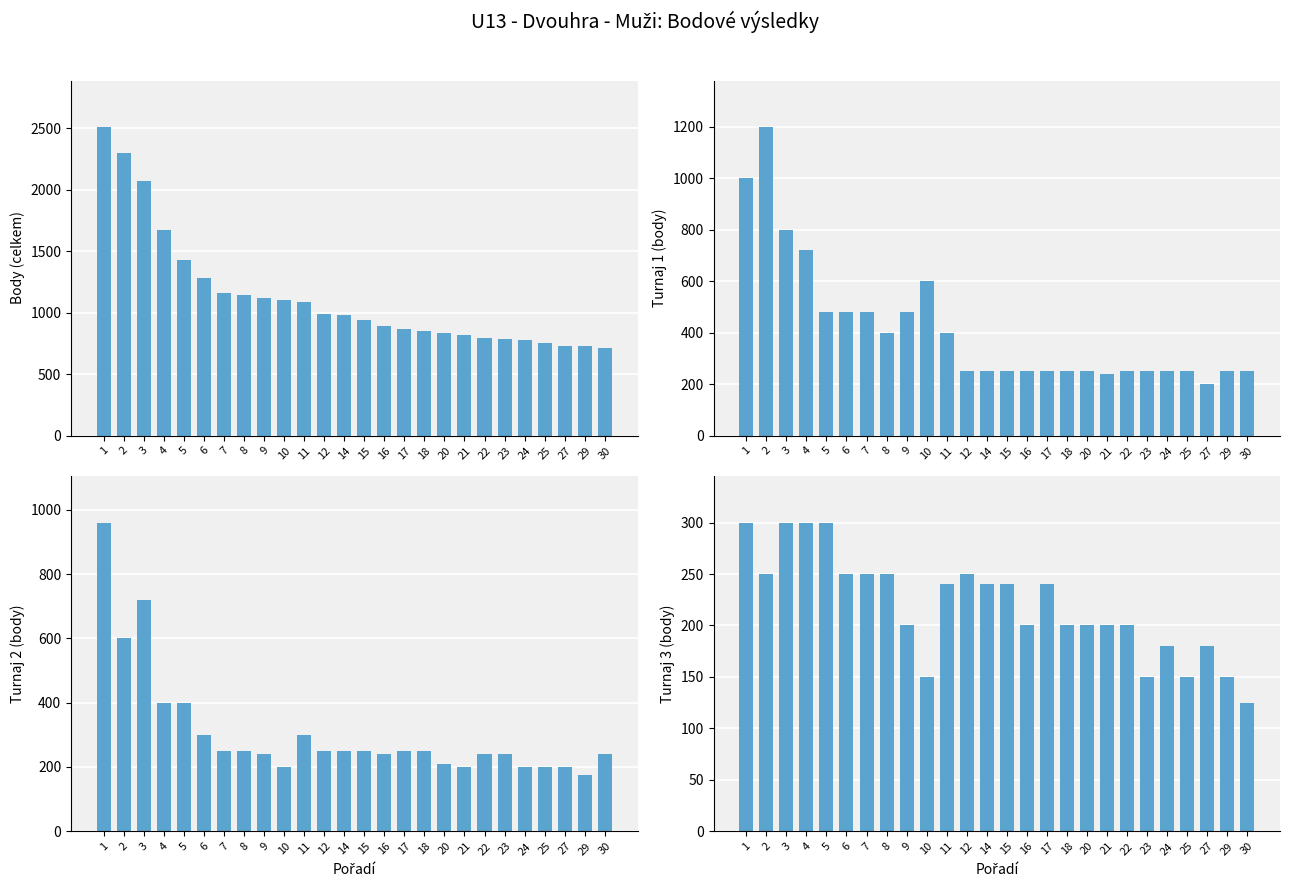

Which series has the largest range (max minus min)?

Body